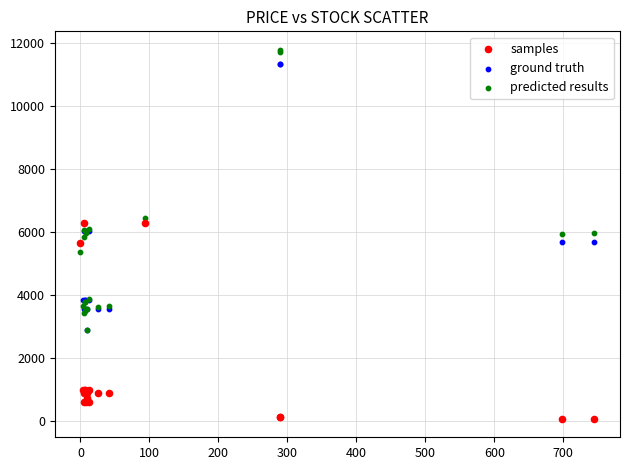

Which series has the widest spread of Y values?

predicted results